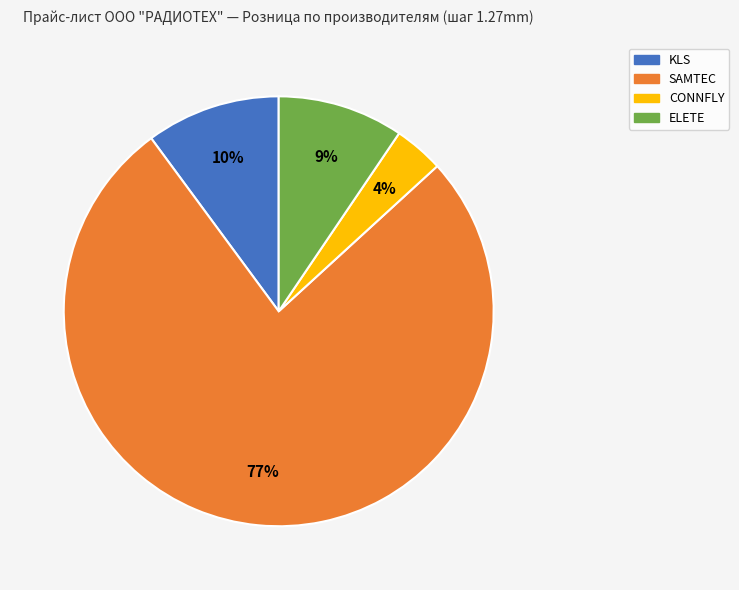

Does SAMTEC represent more than half of the total?

Yes